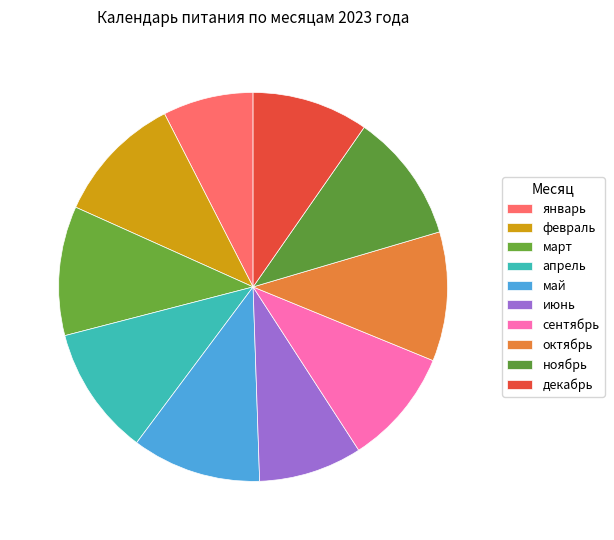

How many slices are in this pie chart?

10